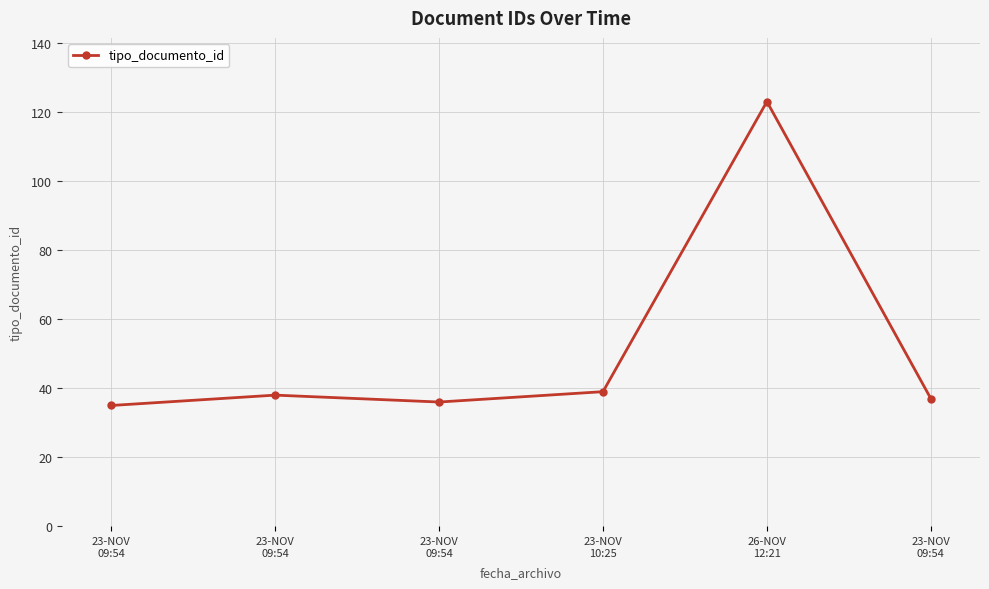

Rank the categories by value from highest to lowest.

26-NOV
12:21, 23-NOV
10:25, 23-NOV
09:54, 23-NOV
09:54, 23-NOV
09:54, 23-NOV
09:54